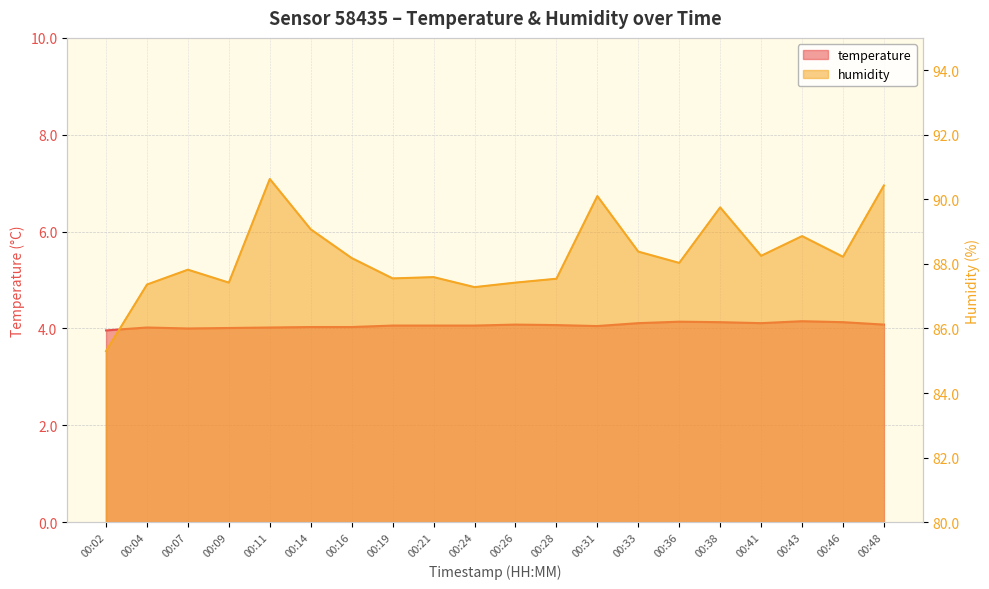

Between 00:11 and 00:48, which series saw the biggest shift?

humidity